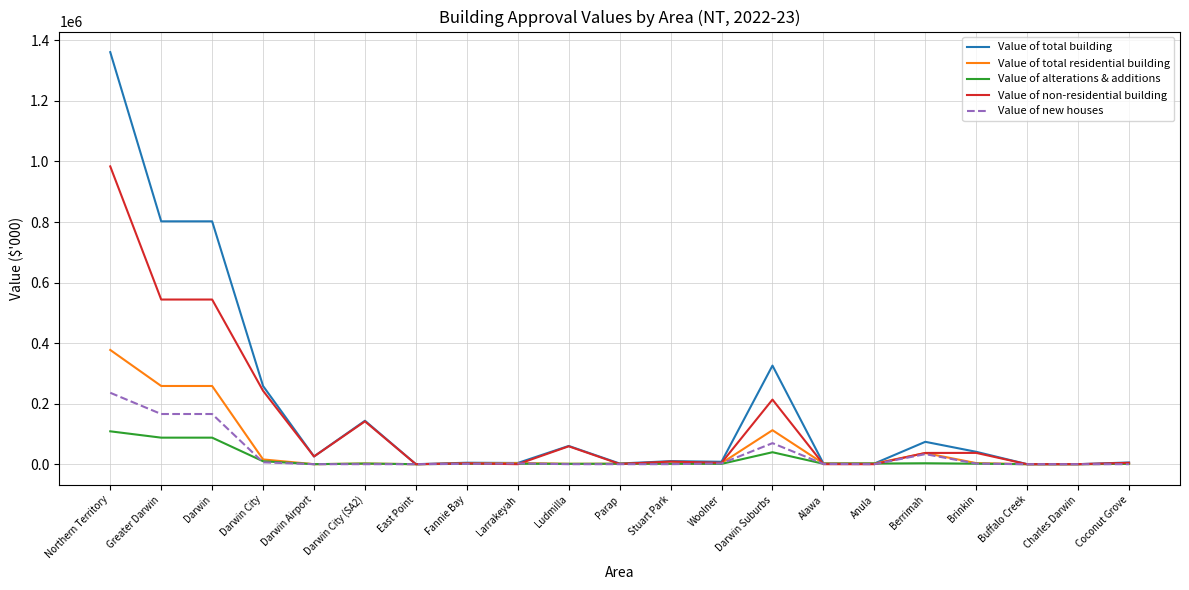

How many lines are shown in the chart?

5